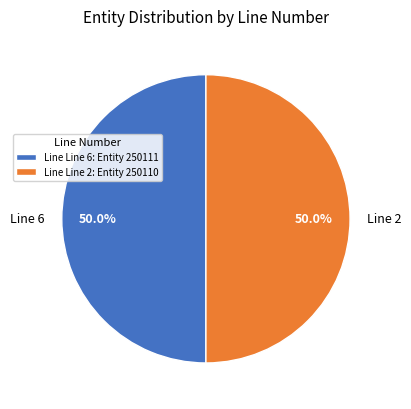

How many slices are in this pie chart?

2